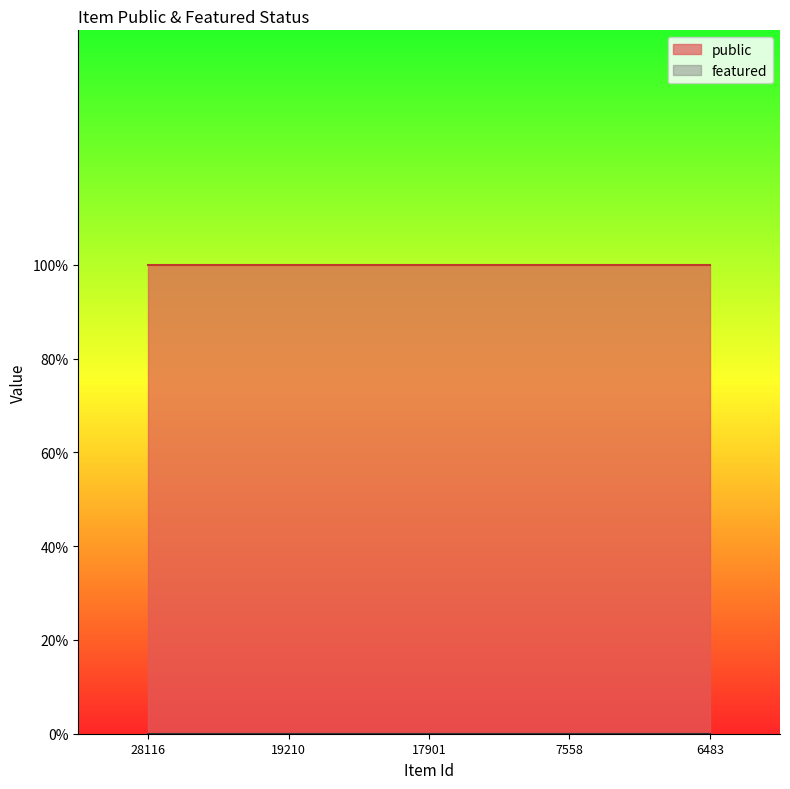

Which series has the largest range (max minus min)?

public